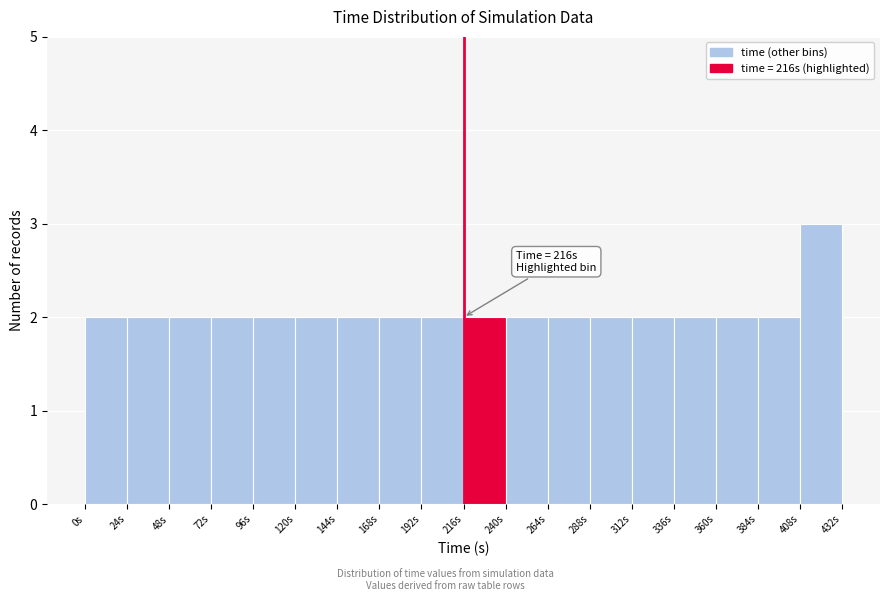

Over which range of the x-axis is the bar tallest?

408 to 432